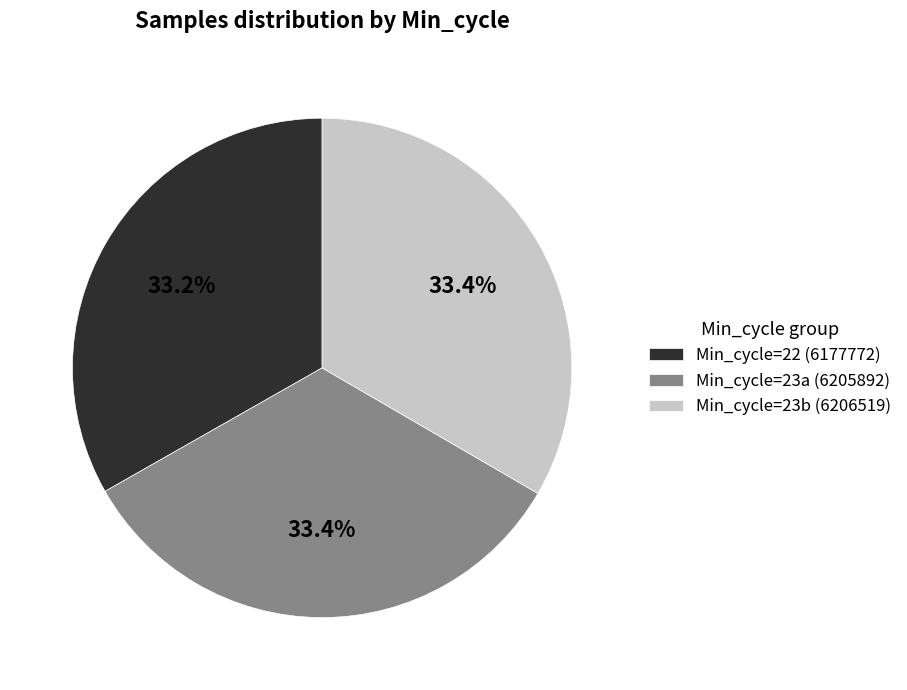

Combined, do Min_cycle=23b (6206519) and Min_cycle=23a (6205892) account for over 50%?

Yes